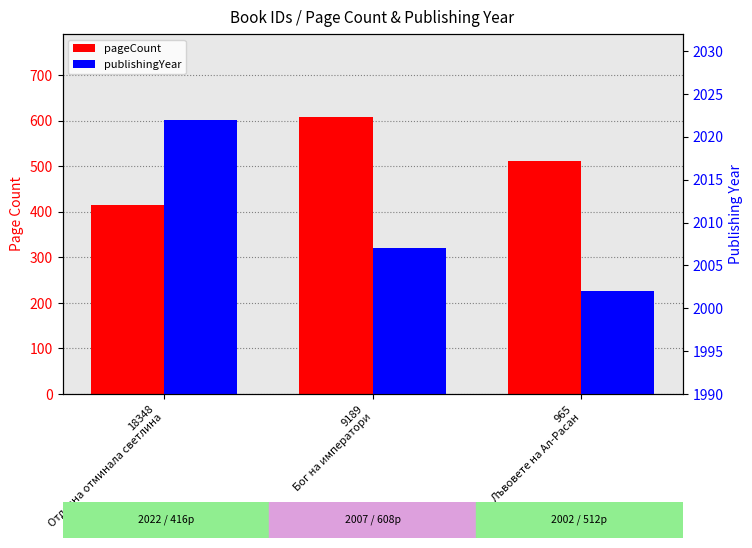

What is the average value of the pageCount series?

512